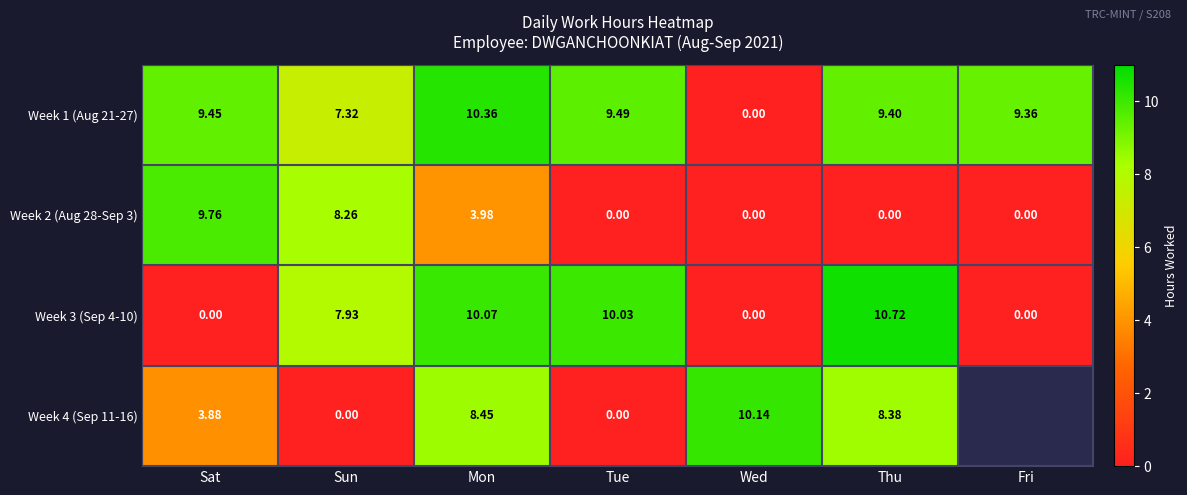

What is the total value across all series at Thu?

28.5